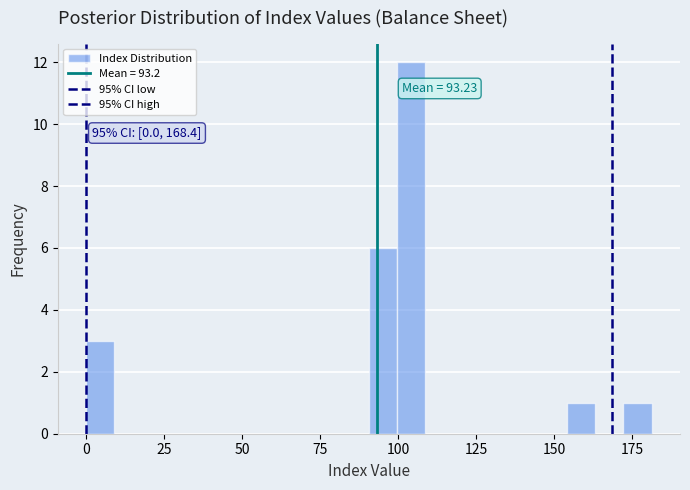

Around what value on the x-axis is the tallest bar? Give the approximate position of its centre, as read against the axis.

105